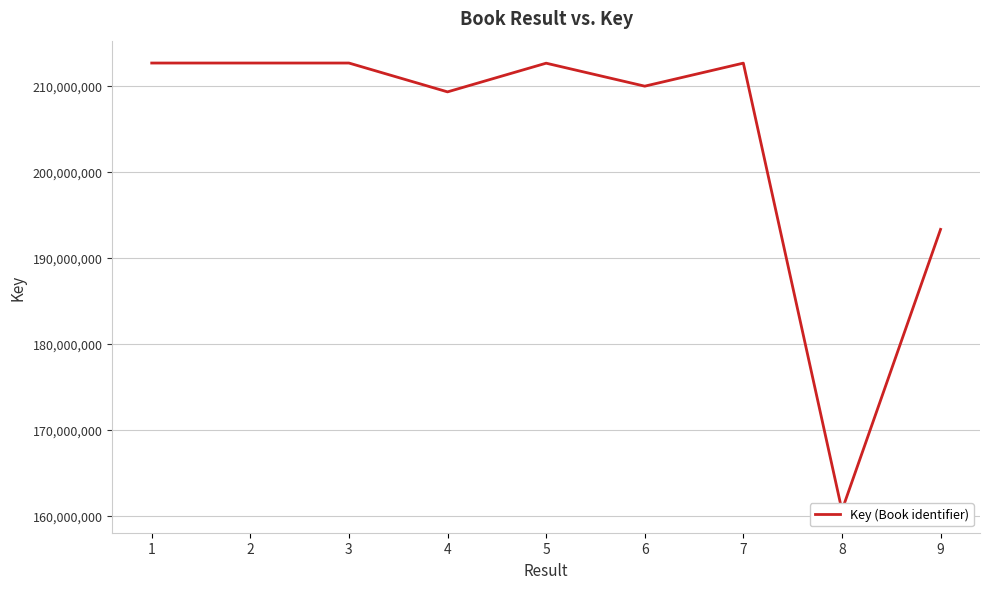

Where is the data nearest to the value 186660277?

9